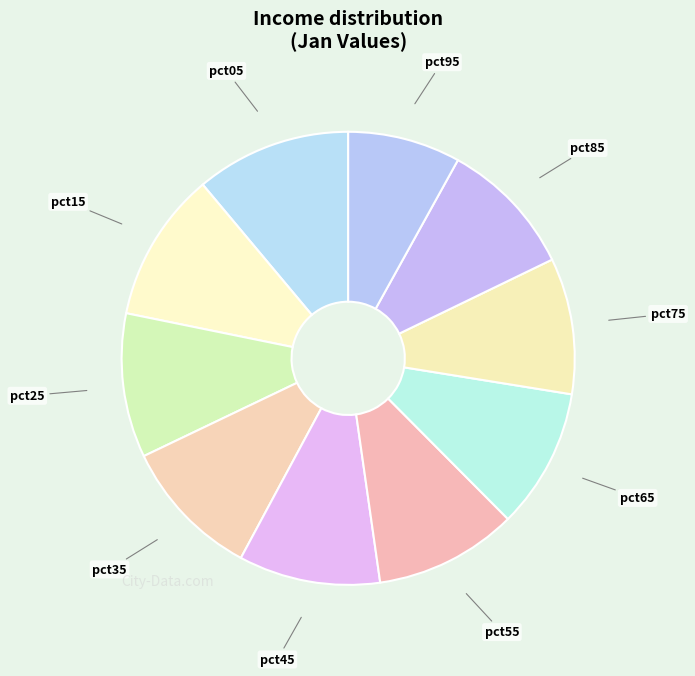

Between pct05 and pct45, which is larger?

pct05